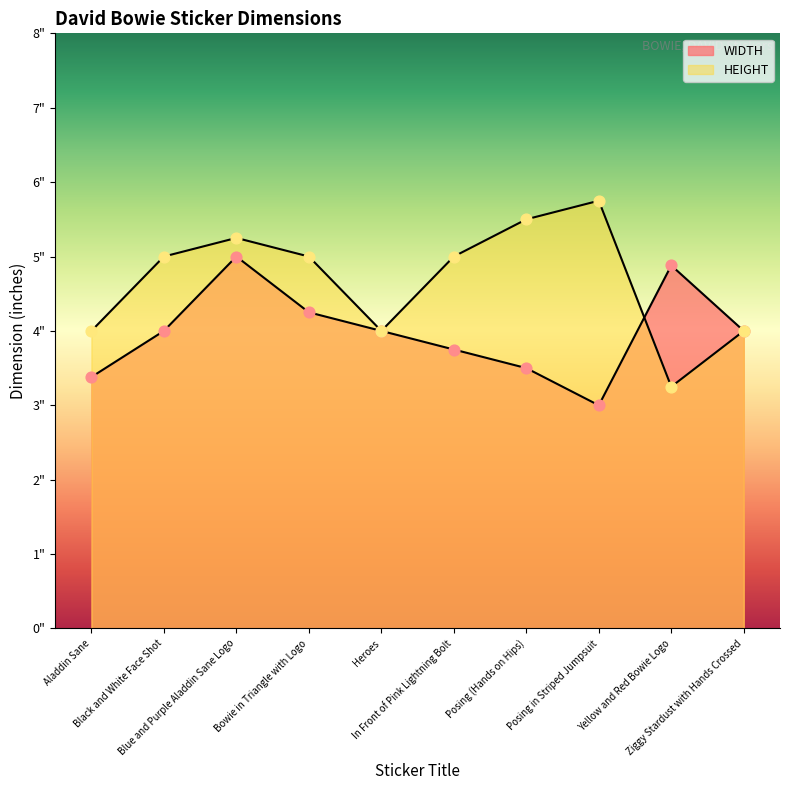

Is the value of WIDTH at Ziggy Stardust with Hands Crossed greater than the value of HEIGHT at Black and White Face Shot?

No